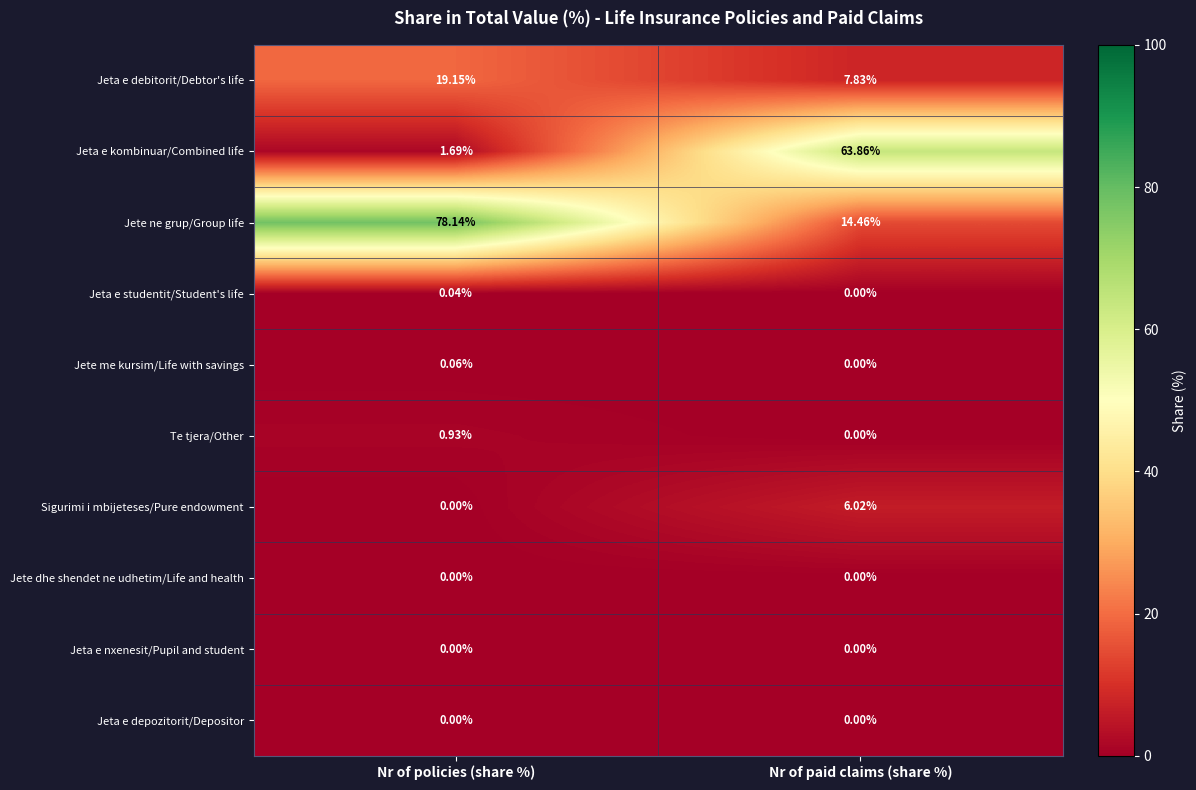

At how many categories does at least one series exceed 45?

2